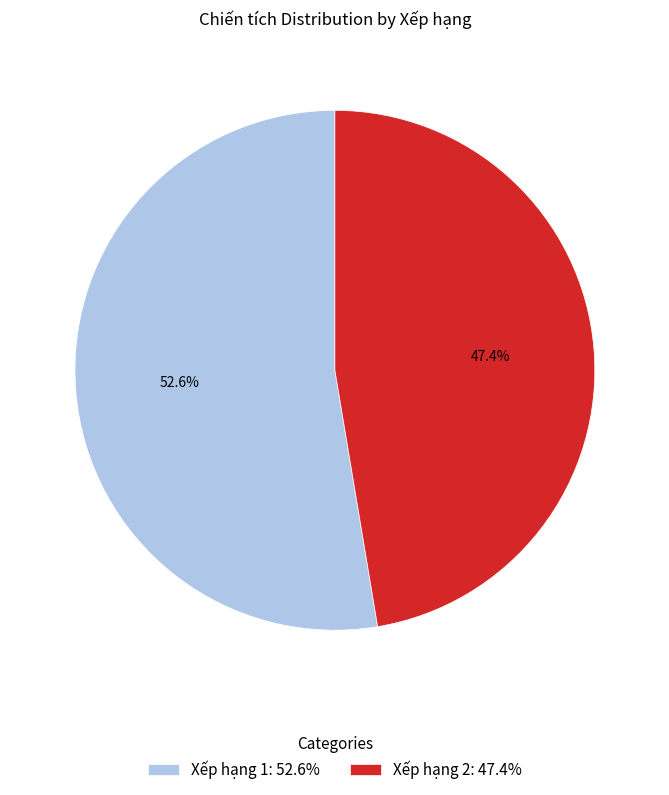

To the nearest percent, what is the average slice percentage?

50%